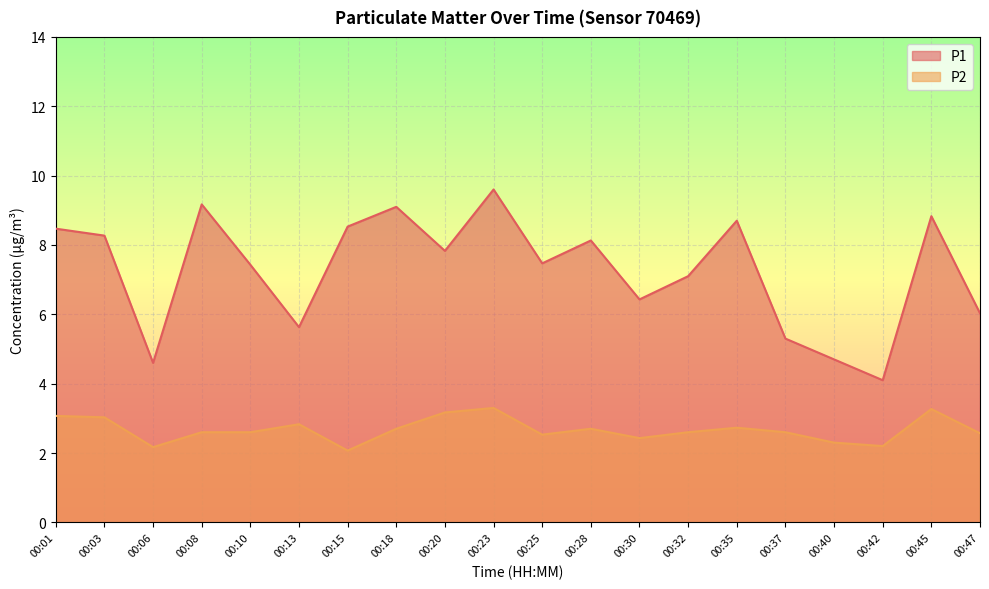

Rank the series by their average value, from highest to lowest.

P1, P2